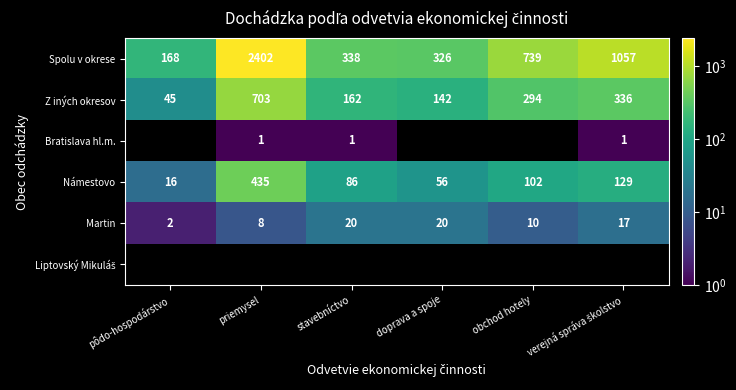

The Spolu v okrese series shows 168 at pôdo-hospodárstvo. True or false?

True